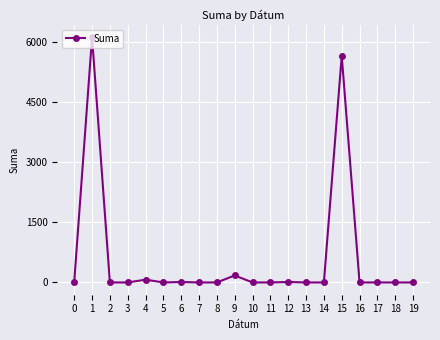

What is the greatest value displayed?

6124